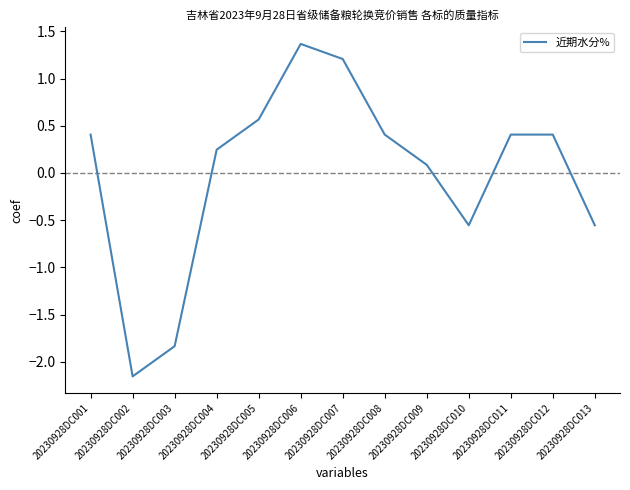

True or false: the data shows 0.6 at 20230928DC005.

True